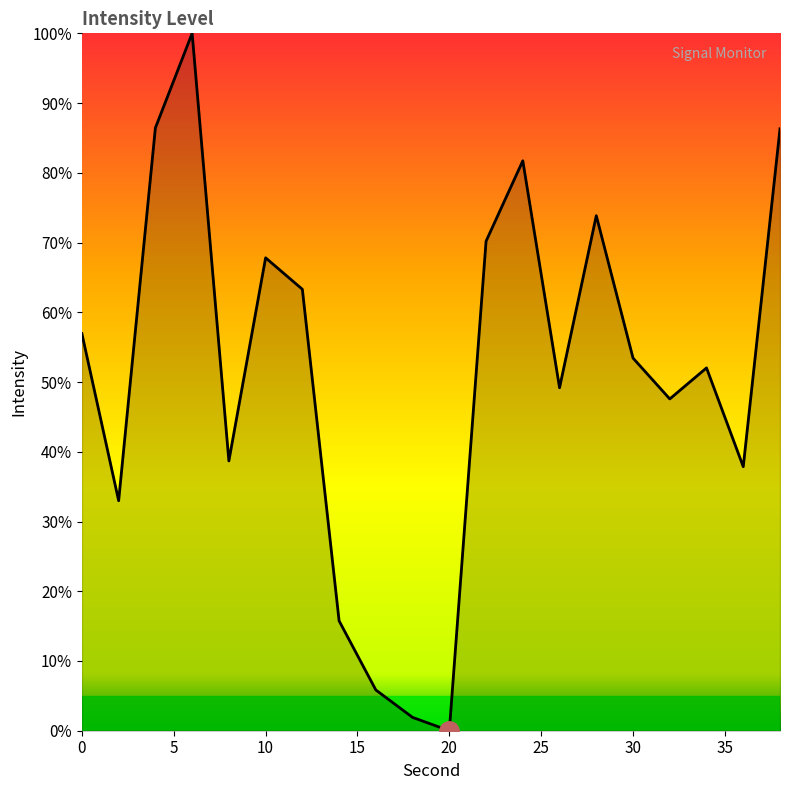

What is the maximum value shown in the chart?

100.0